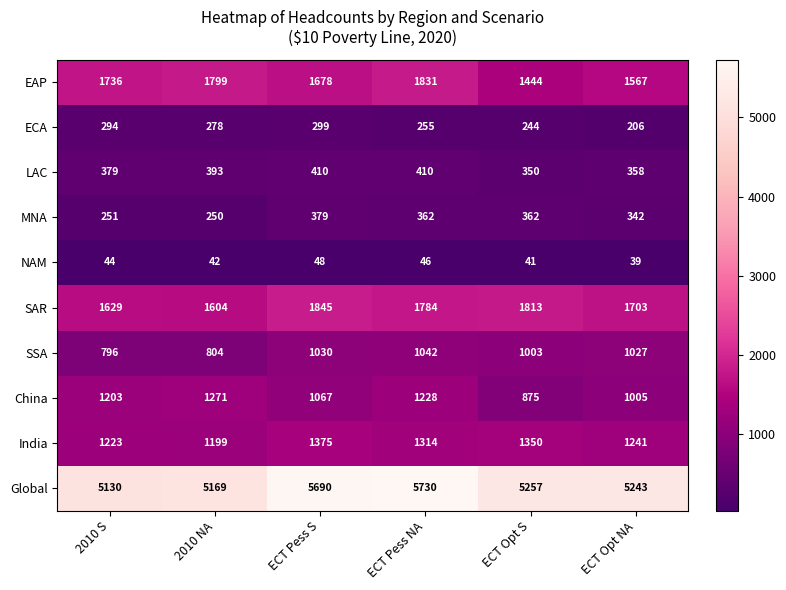

At how many categories does at least one series exceed 1455?

6